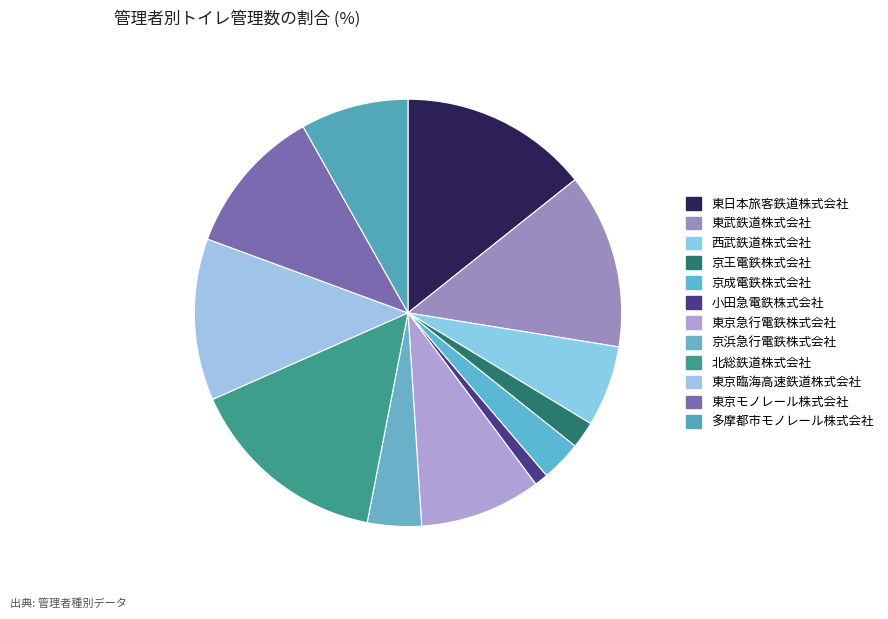

Which slice is the largest?

北総鉄道株式会社